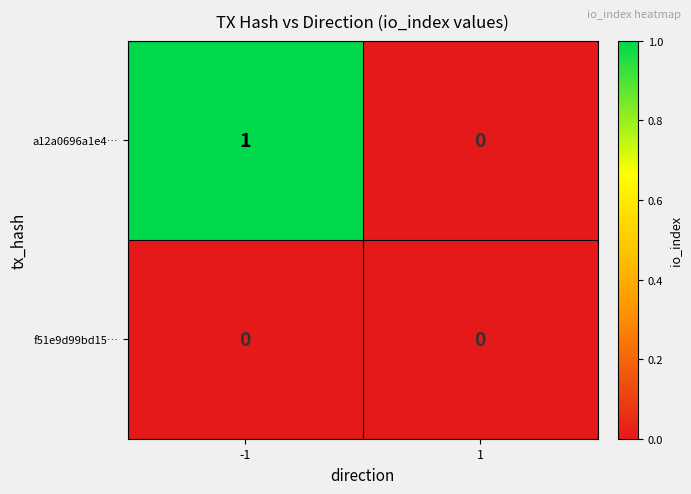

The a12a0696a1e4… series shows 1 at 1. True or false?

False